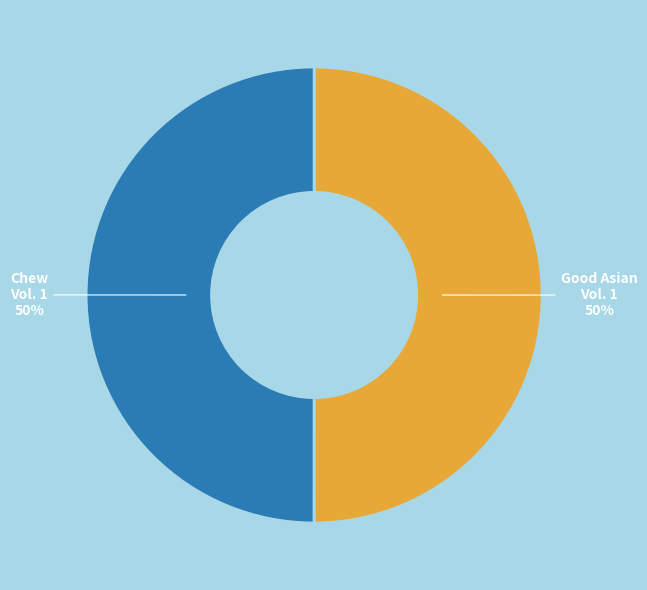

To the nearest percent, what is the average slice percentage?

50%